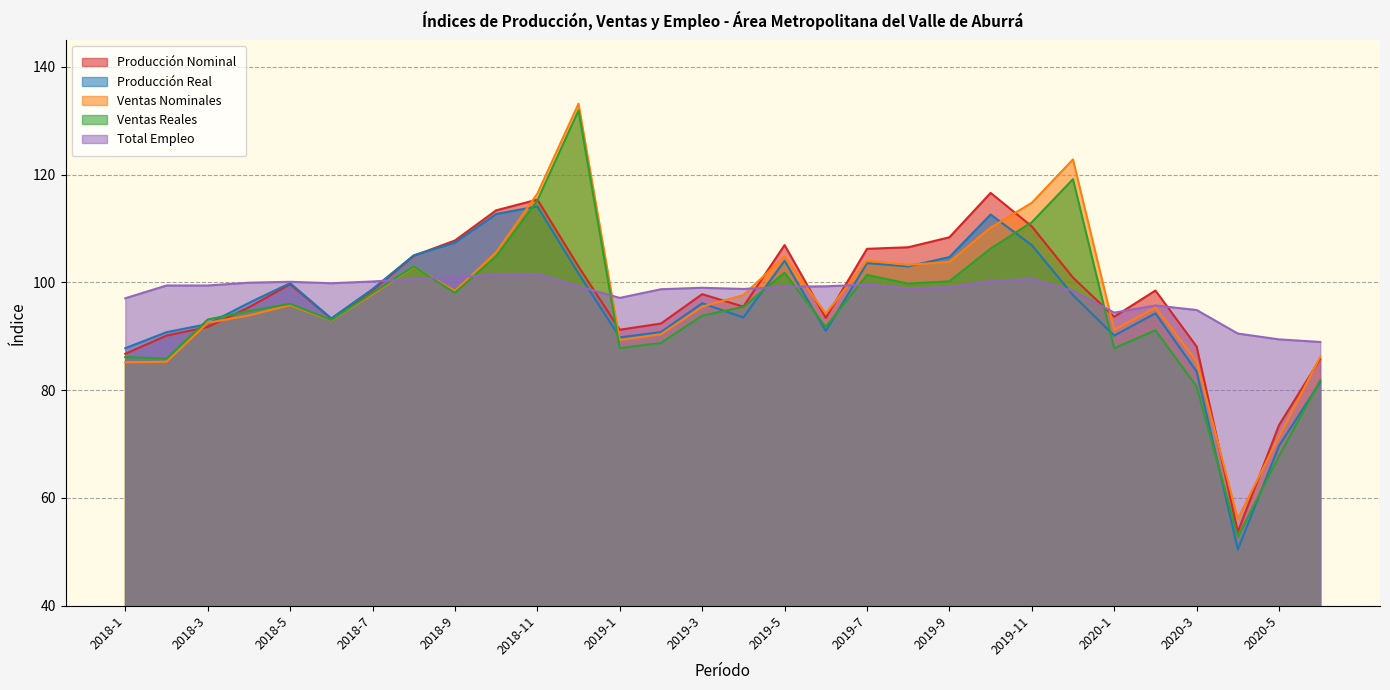

What are all the series names shown in the legend?

Producción Nominal, Producción Real, Ventas Nominales, Ventas Reales, Total Empleo